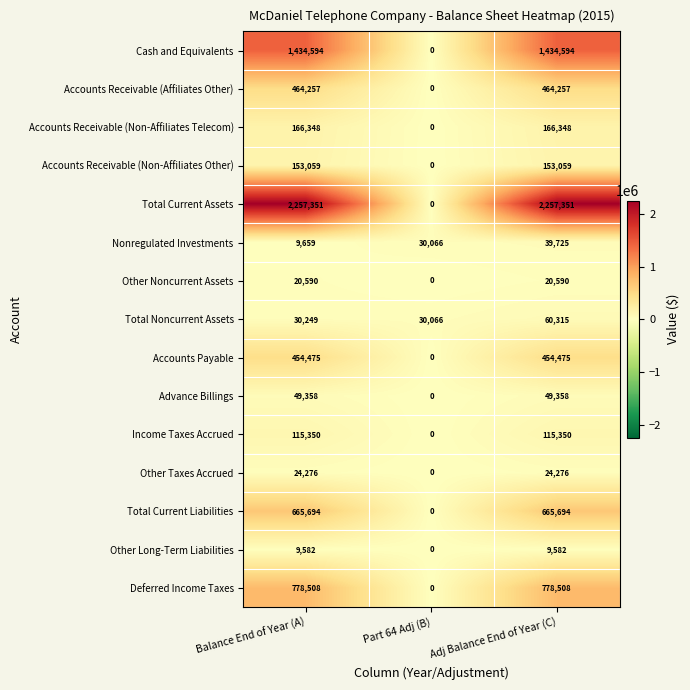

What is the difference between the maximum and minimum values in the Deferred Income Taxes series?

778508